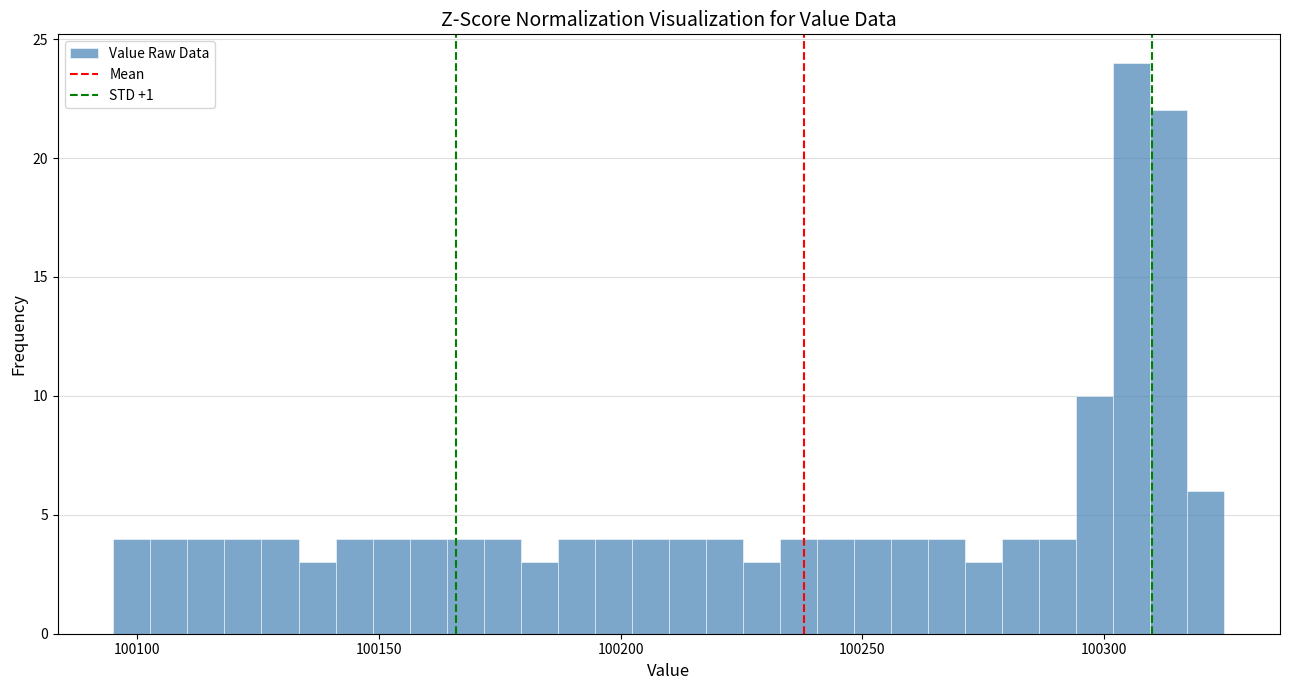

Around what value on the x-axis is the tallest bar? Give the approximate position of its centre, as read against the axis.

100305